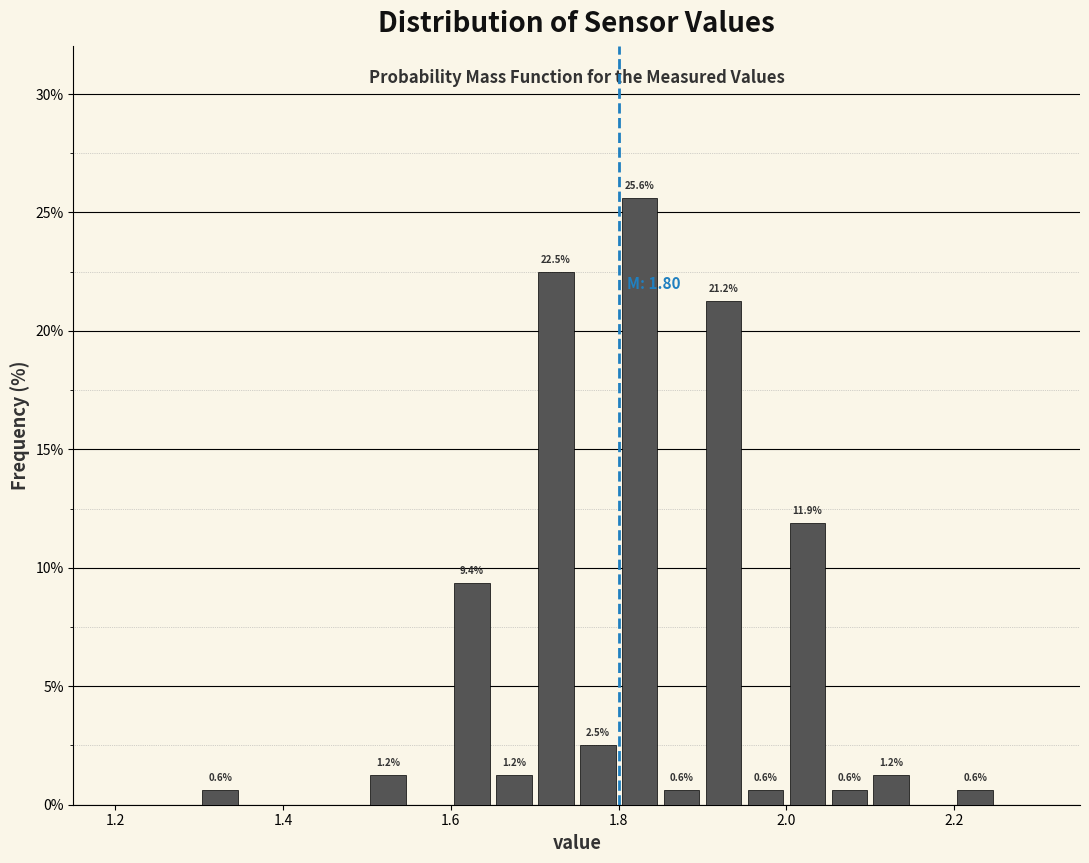

Read against the x-axis, roughly where is the centre of the tallest bar?

1.82